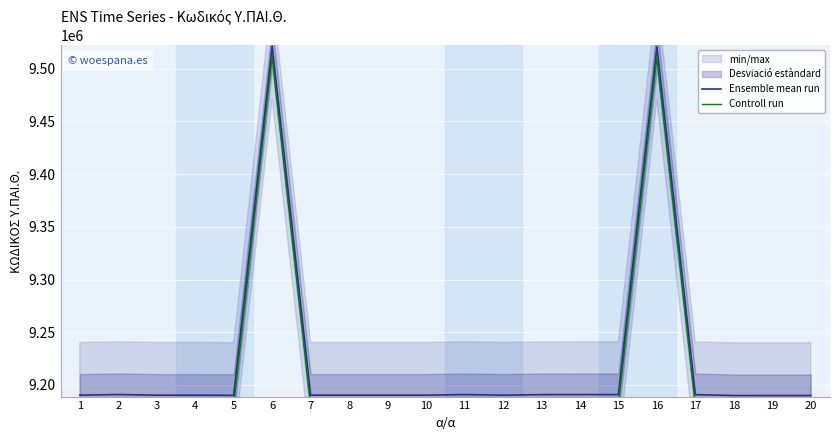

Reading right to left, list all the values displayed in this chart.

Ensemble mean run: 9190009	9190008	9190001	9190831	9520674	9190921	9190909	9190838	9190354	9190910	9190350	9190348	9190346	9190343	9521341	9190195	9190338	9190336	9190931	9190333
Controll run: 9180009	9180008	9180001	9180831	9510674	9180921	9180909	9180838	9180354	9180910	9180350	9180348	9180346	9180343	9511341	9180195	9180338	9180336	9180931	9180333